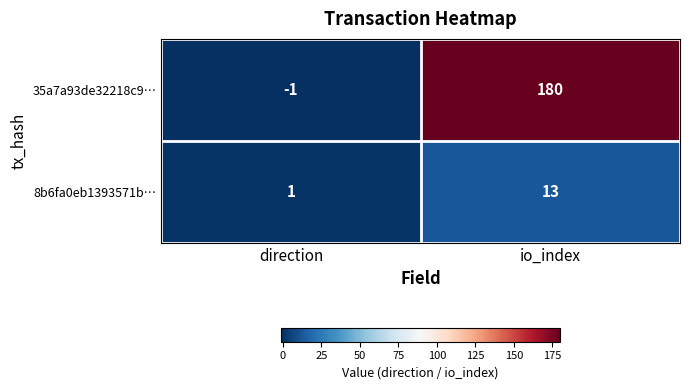

The value of 8b6fa0eb1393571b… at direction is 1. True or false?

True